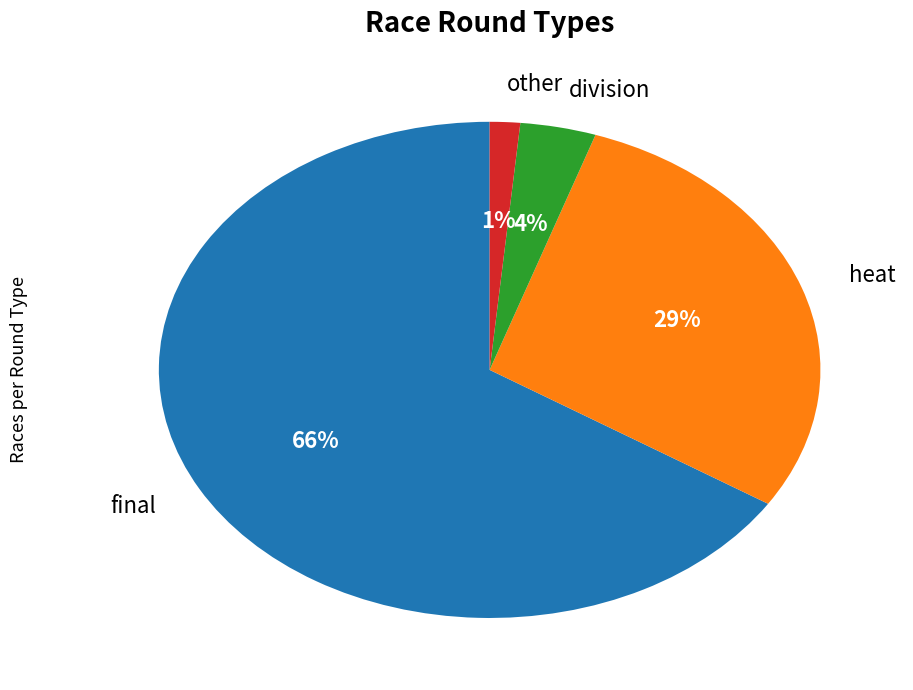

How many segments does this pie chart have?

4